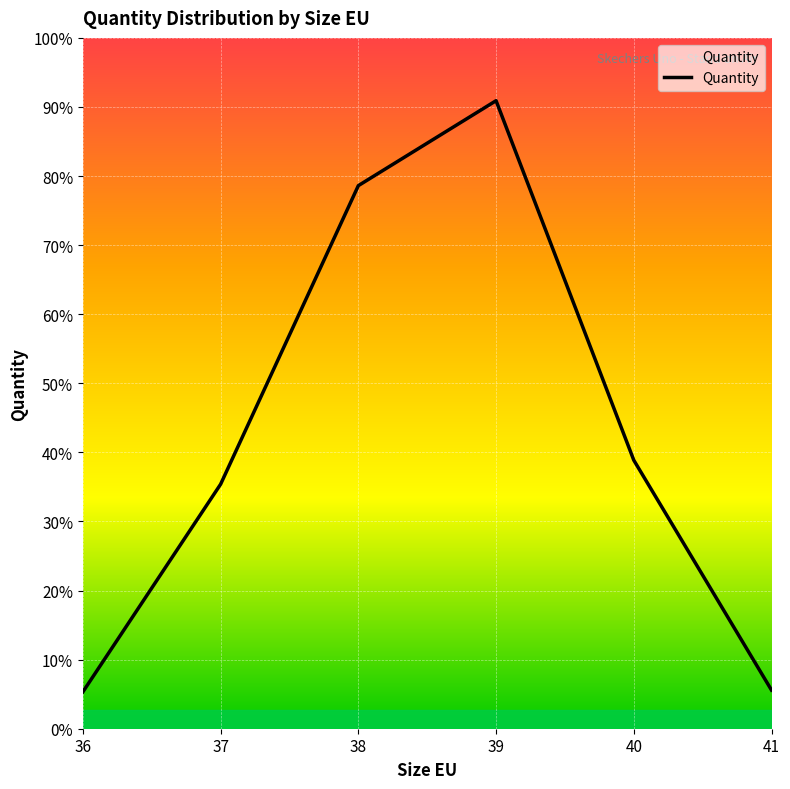

What is the difference between the maximum and minimum values?

689